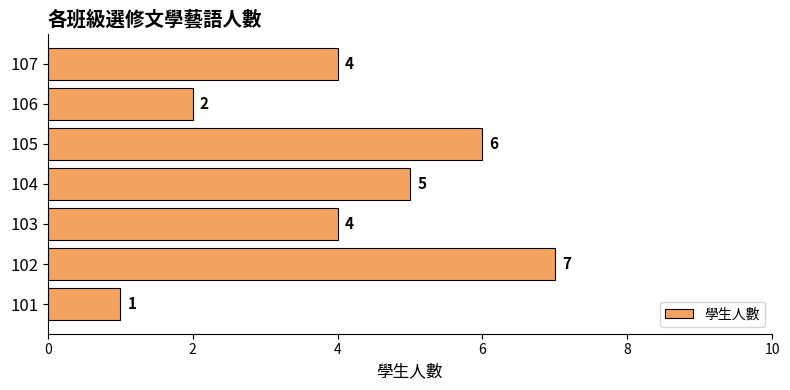

What is the difference between the maximum and minimum values?

6